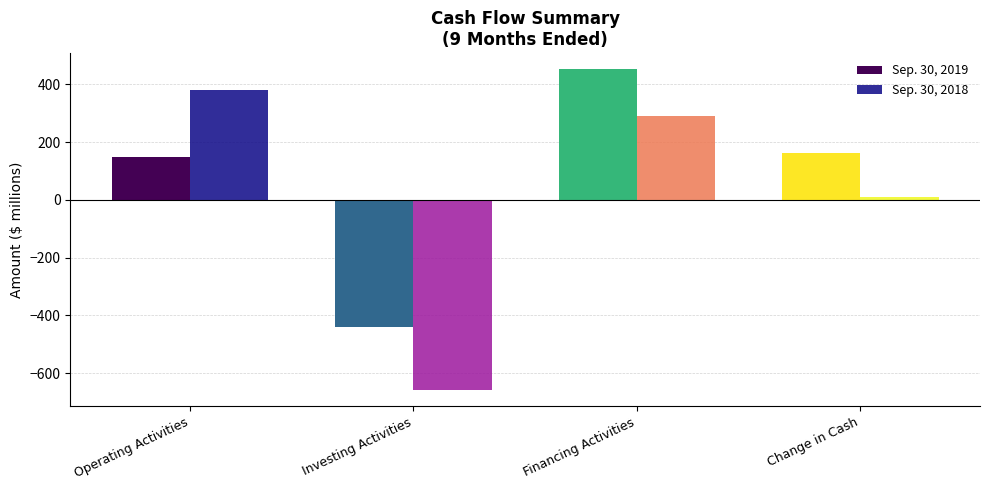

True or false: Sep. 30, 2019 has a value of -440 at Investing Activities.

True